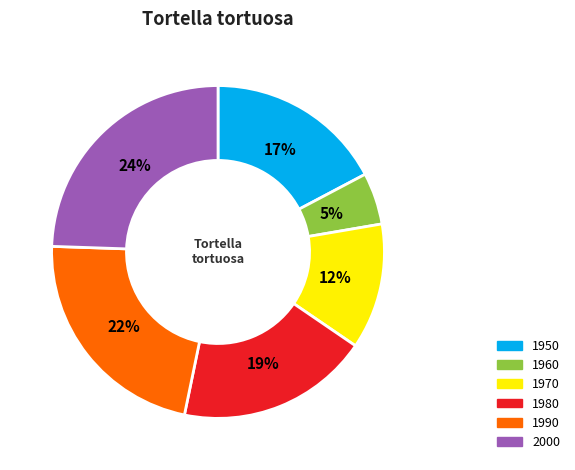

True or false: 1980 accounts for 26% of the total.

False